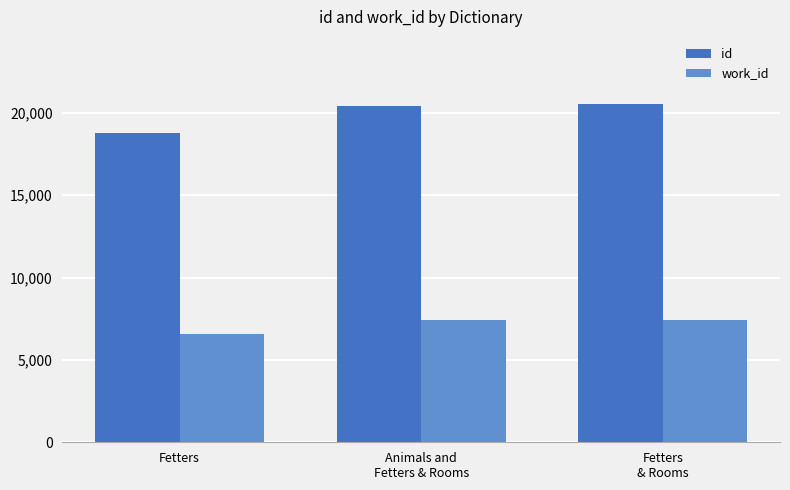

What is the total value across all series at Animals and
Fetters & Rooms?

27804